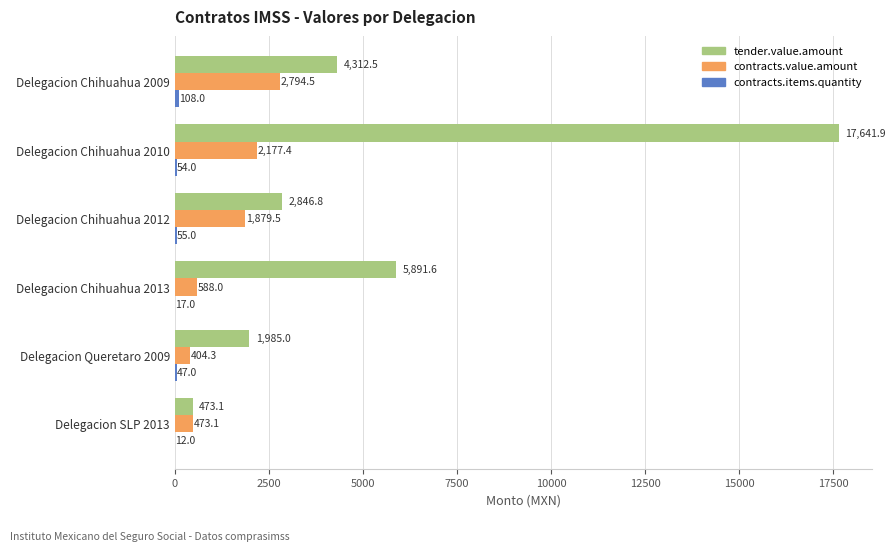

What is the total value across all series at Delegacion Chihuahua 2009?

7215.0